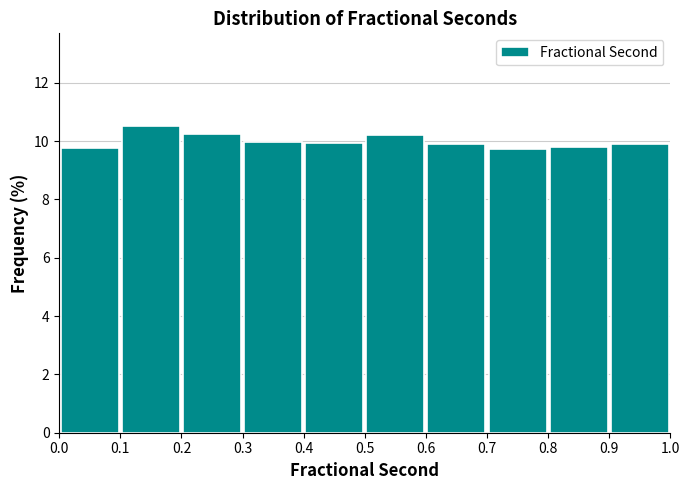

How tall is the bar that spans 0.9 to 1.0 on the x-axis? The values are not printed on the chart, so give them approximately, as read against the axis.

10.0